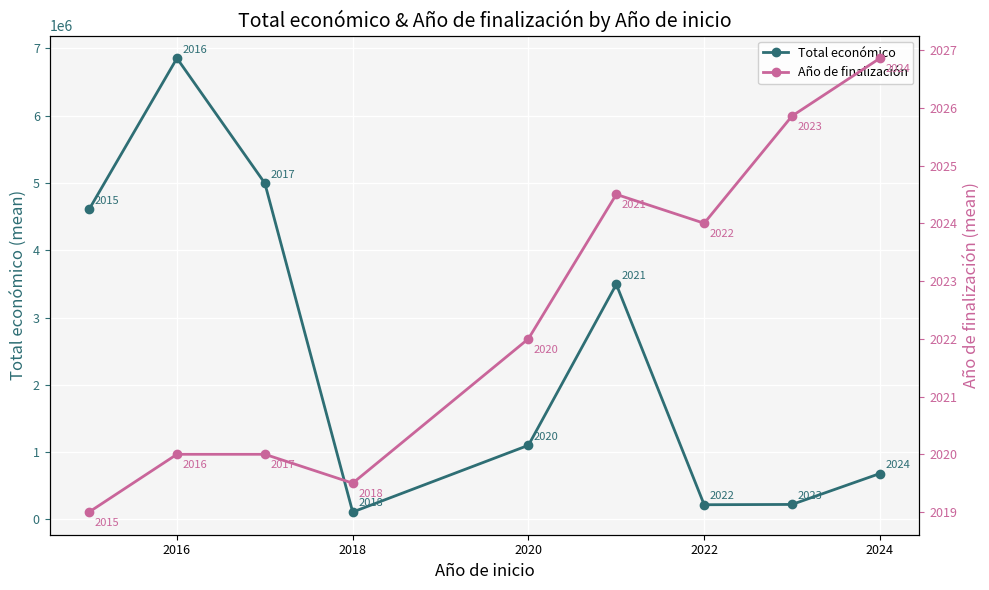

What is the sum of all Total económico values?

22276317.7